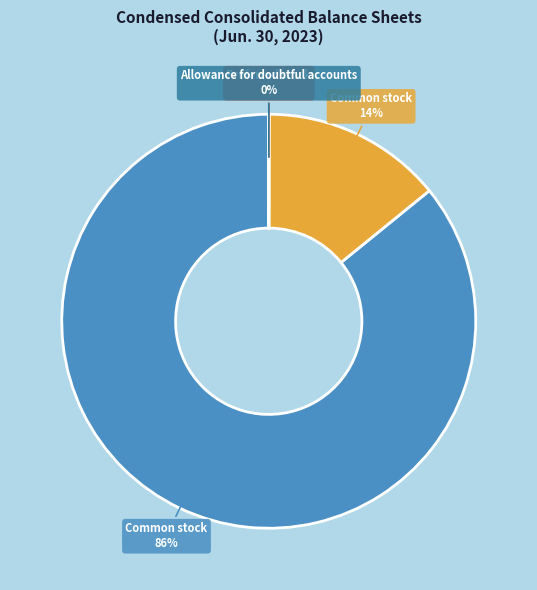

Does any single category account for the majority?

Yes